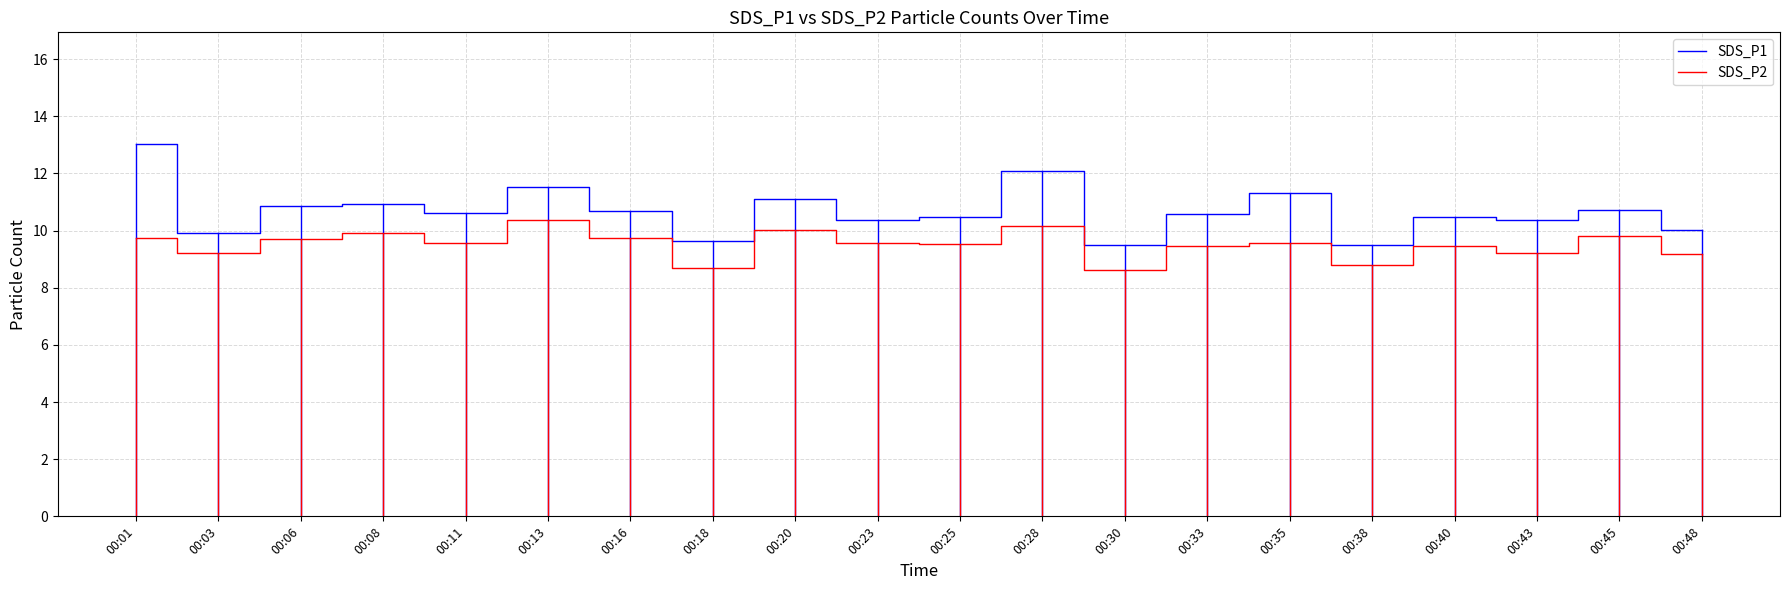

List the series in order of their overall mean, highest first.

SDS_P1, SDS_P2